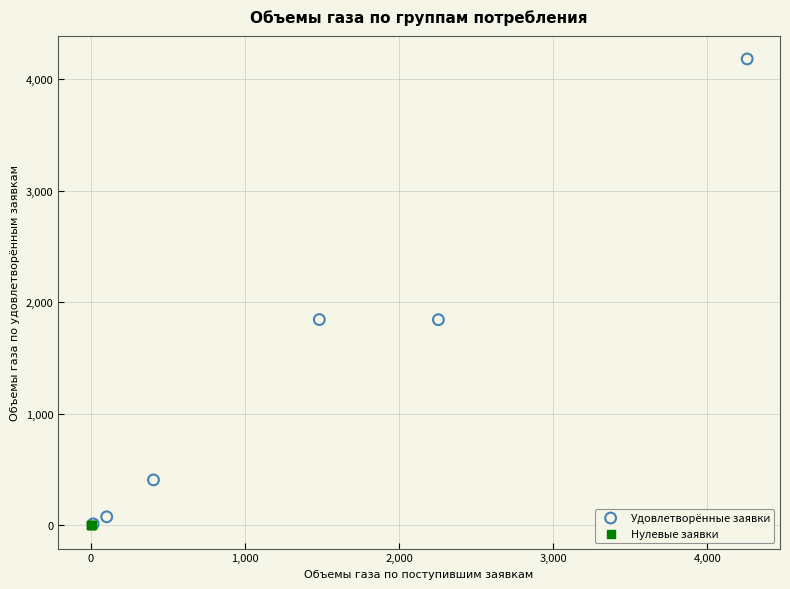

What are all the series names shown in the legend?

Удовлетворённые заявки, Нулевые заявки